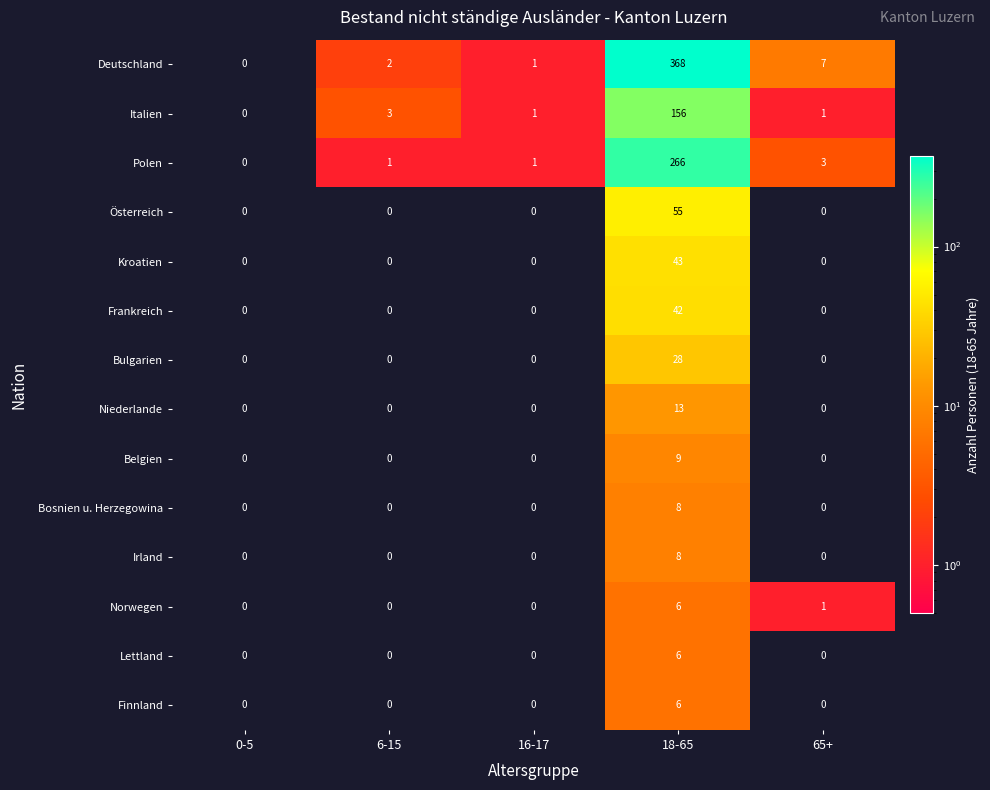

What is the sum of all Kroatien values?

43